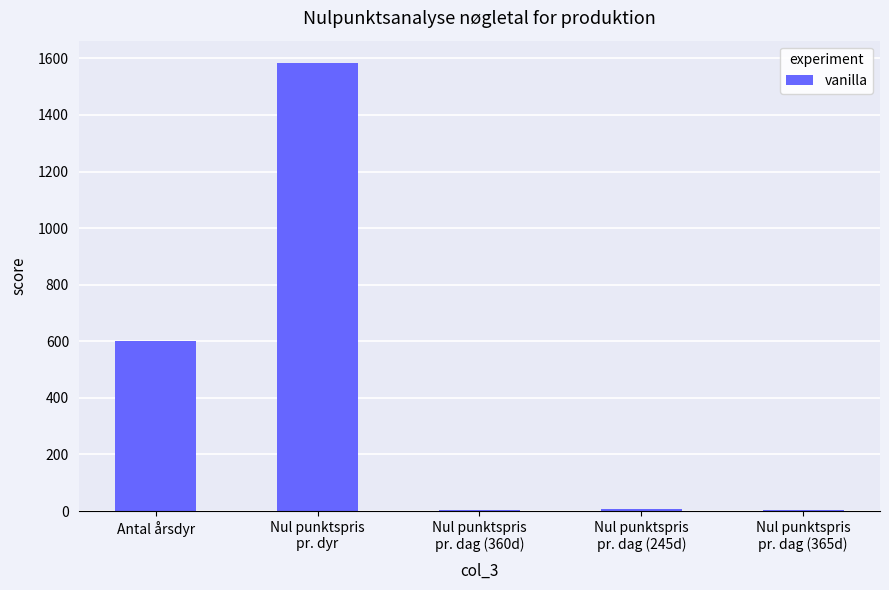

True or false: the data shows 418.9 at Antal årsdyr.

False